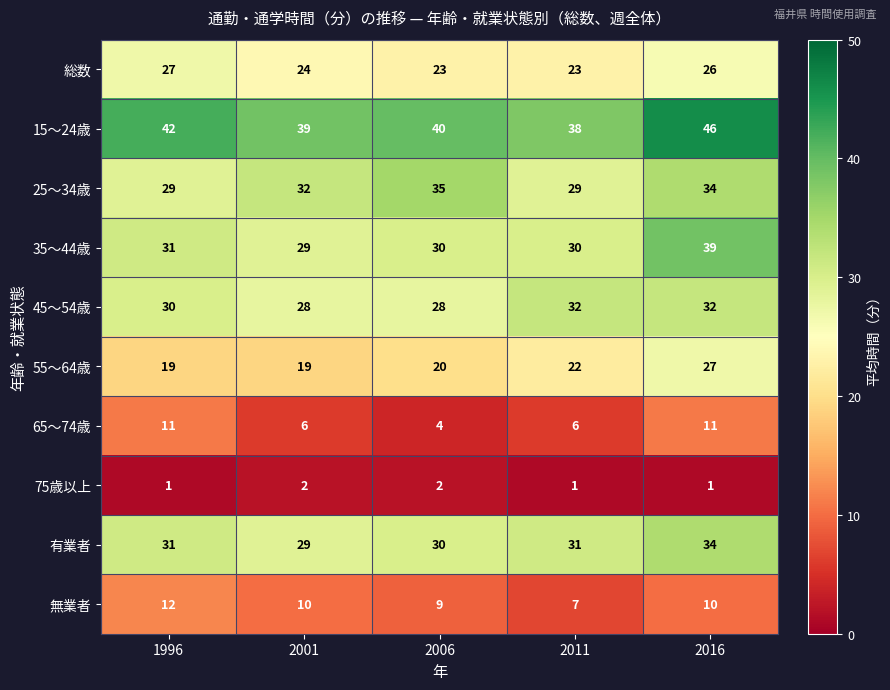

The 15～24歳 series shows 66 at 2006. True or false?

False